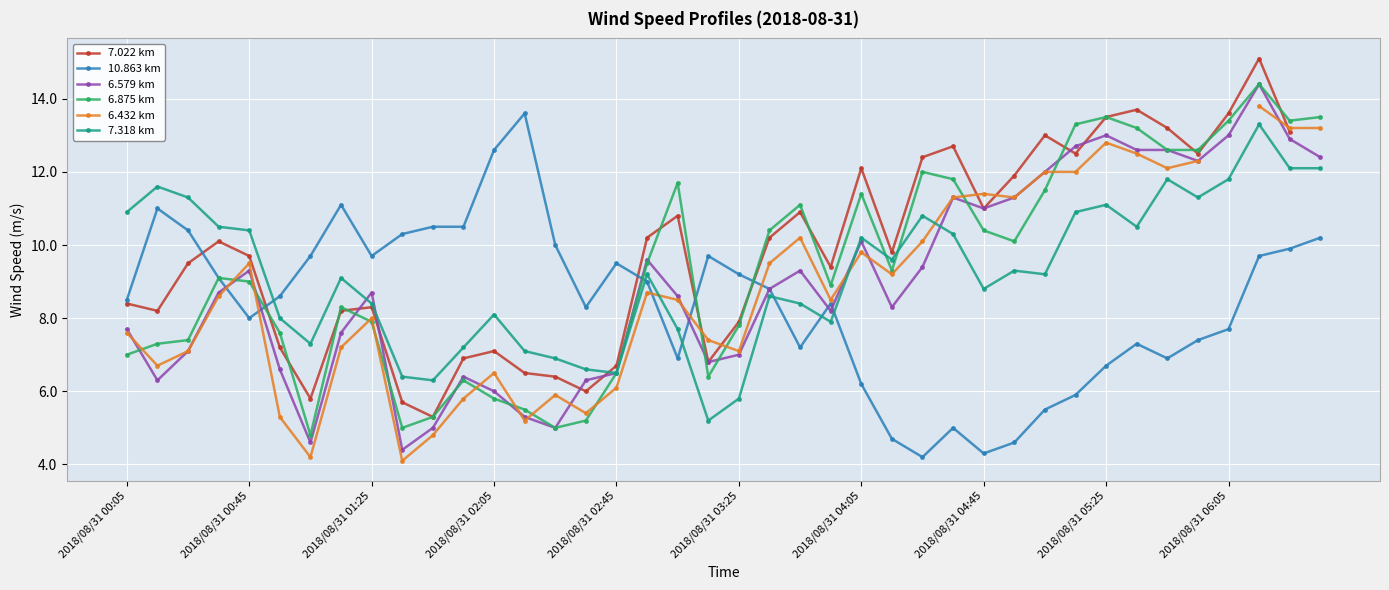

What is the highest value of the 6.579 km series?

14.4